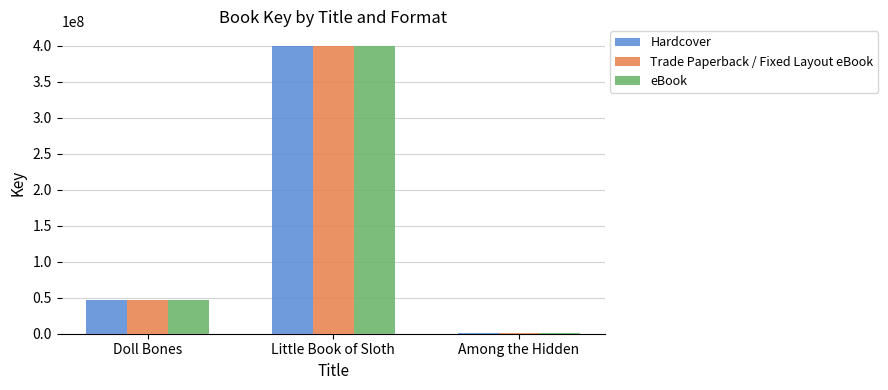

At which label is Trade Paperback / Fixed Layout eBook closest to 200601217?

Doll Bones